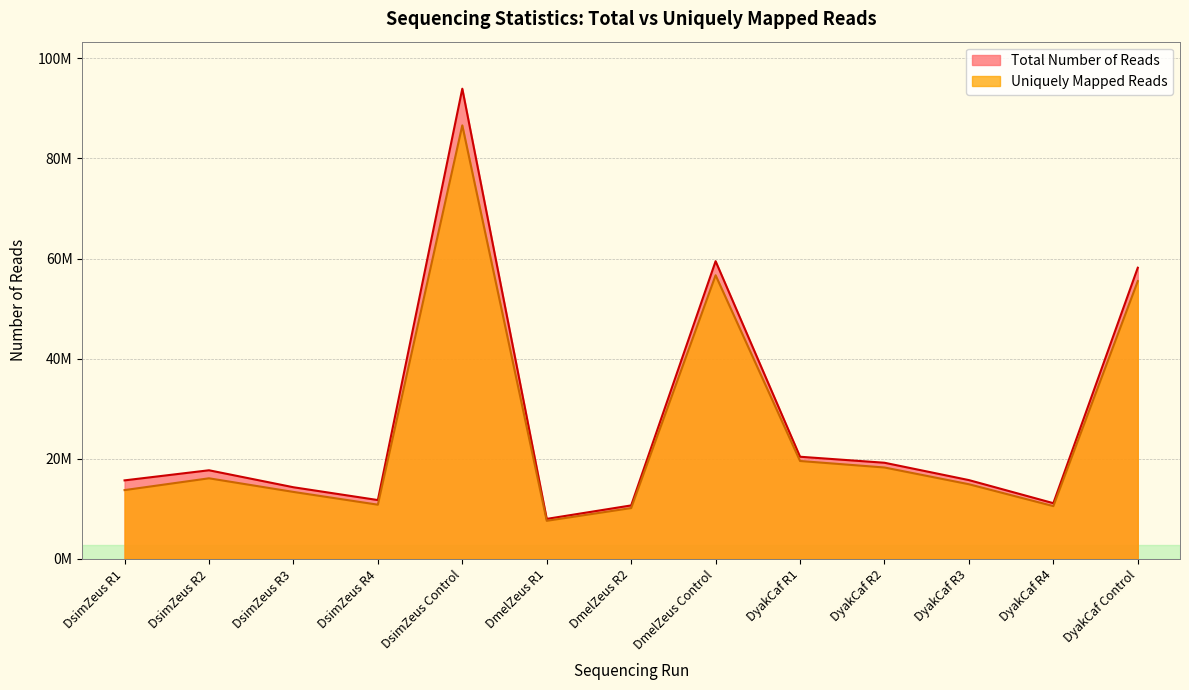

Does the chart display data point markers on the line(s)?

No